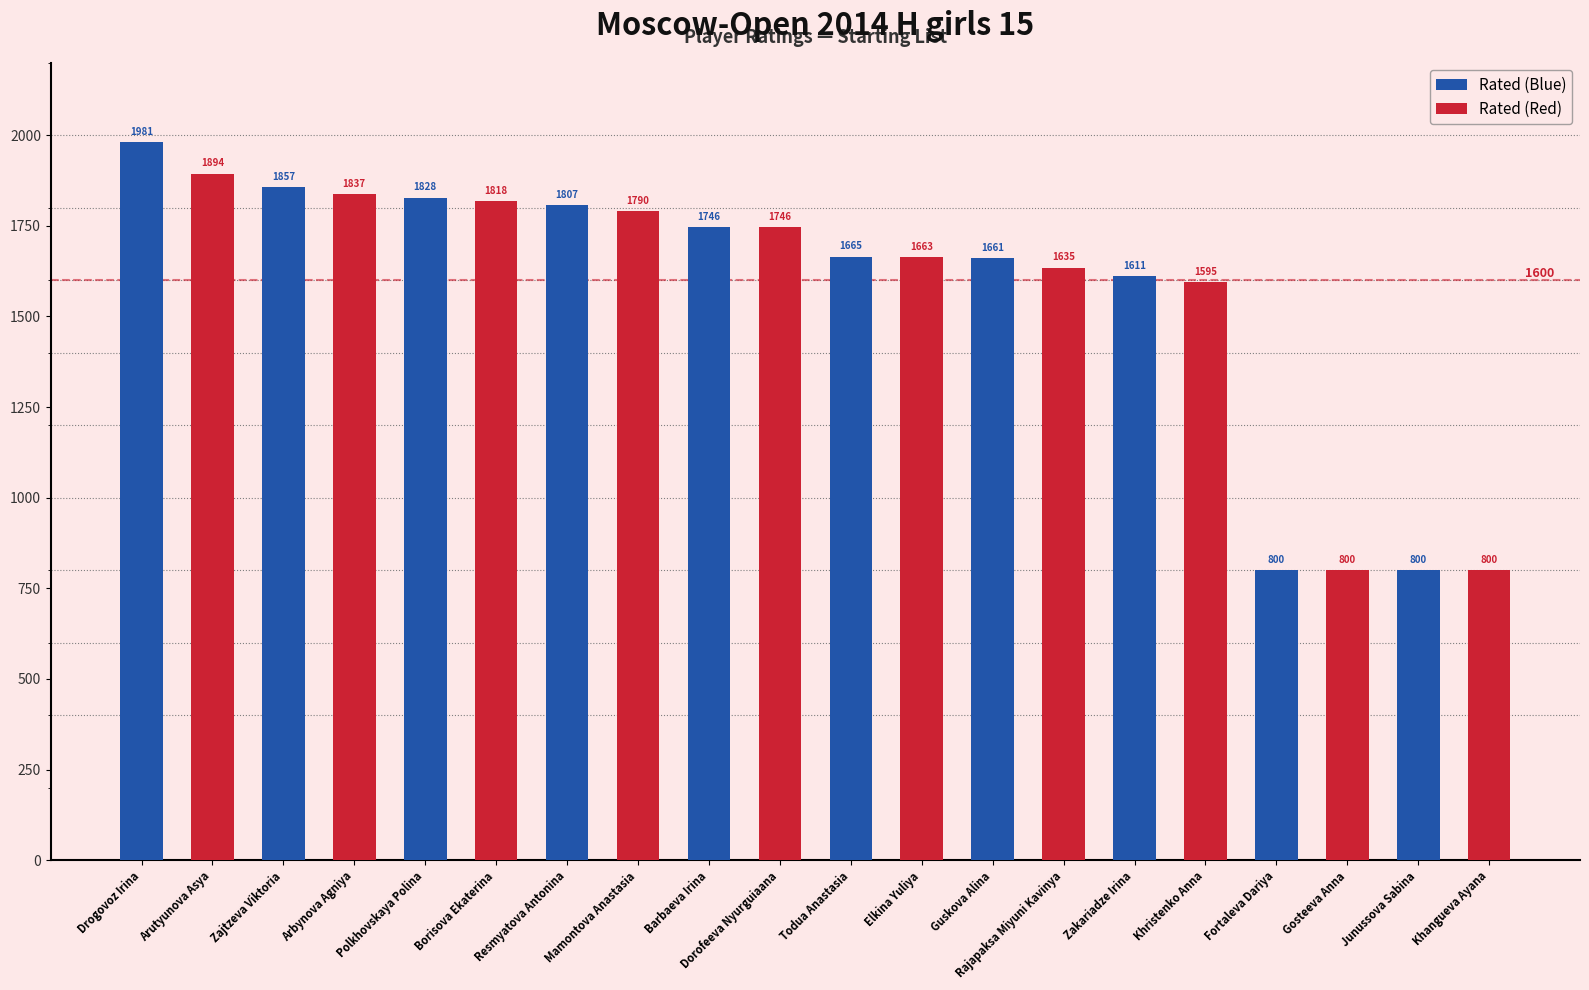

At which label does Rated (Blue) reach its peak?

Drogovoz Irina